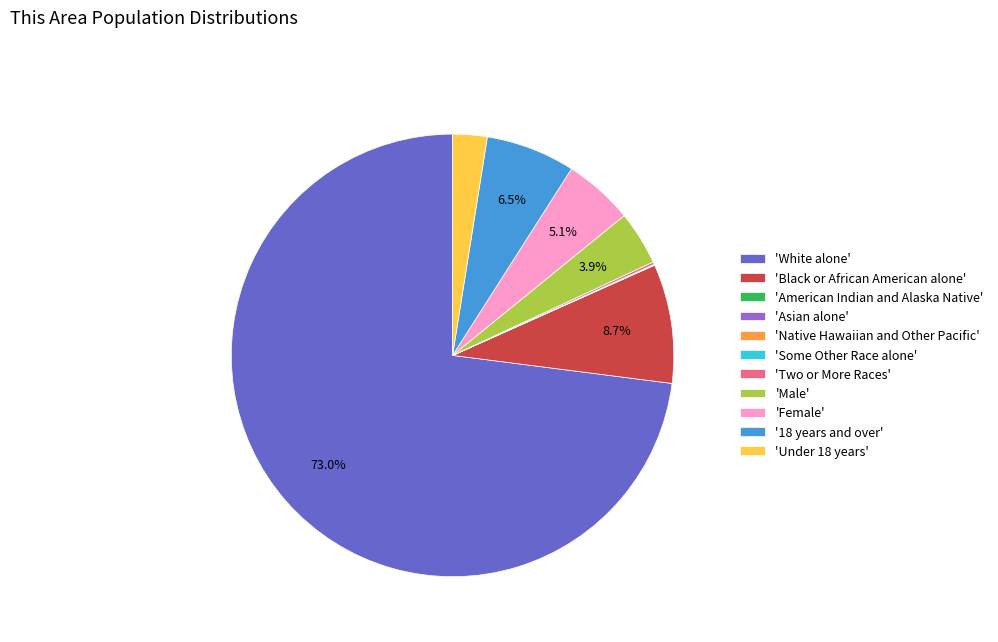

To the nearest percent, what is the average slice percentage?

9%